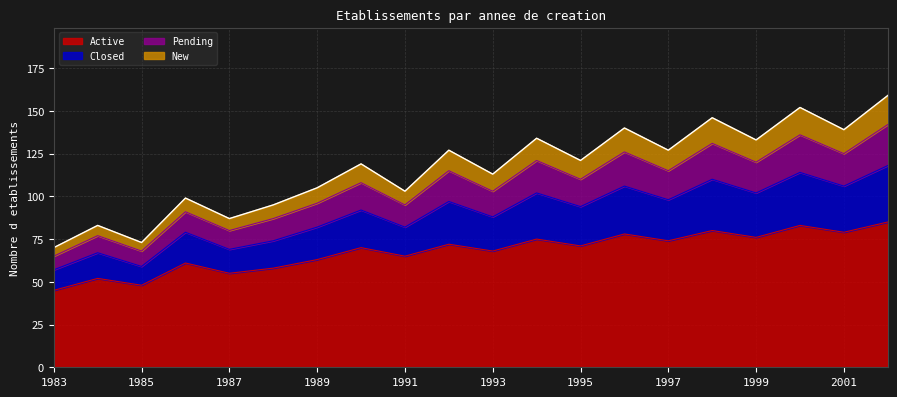

What is the total value across all series at 1991?

103